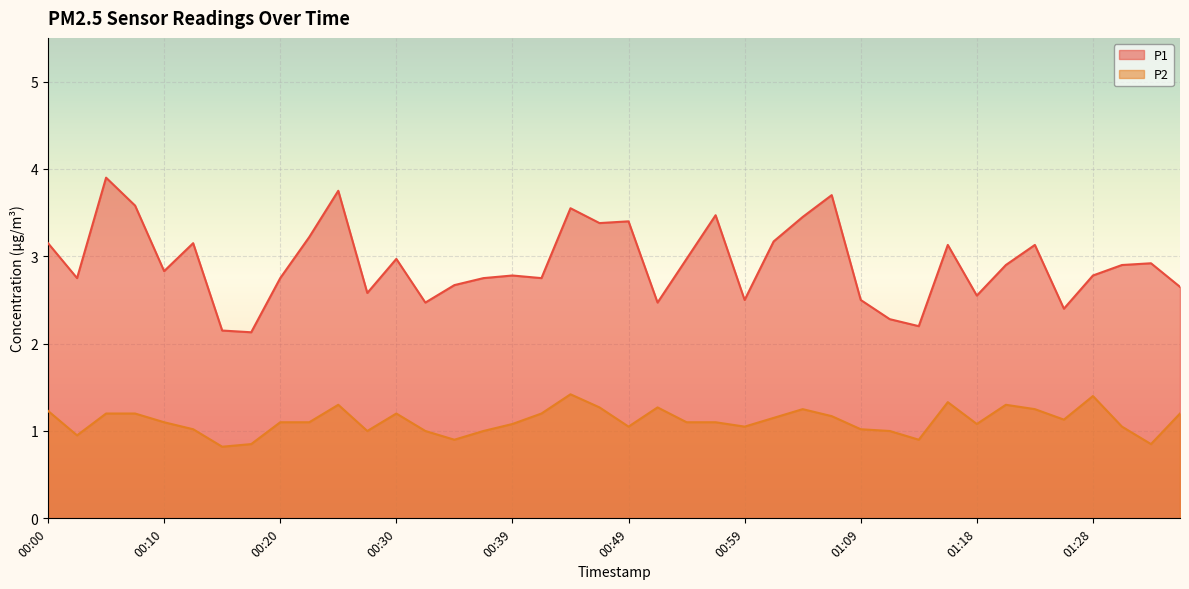

Between 00:03 and 00:52, which is larger?

00:03